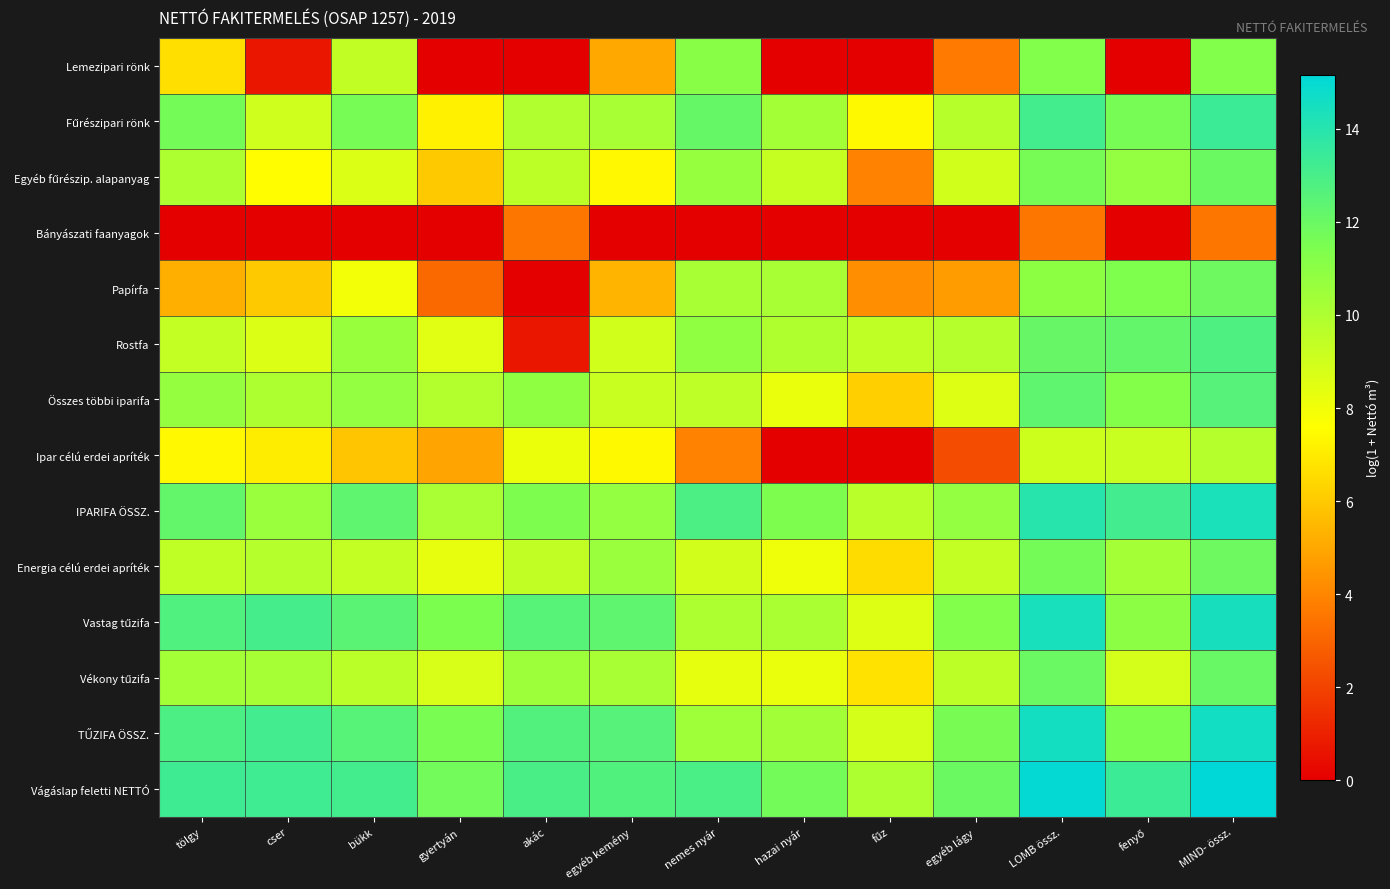

Which label corresponds to the smallest value in the chart?

gyertyán